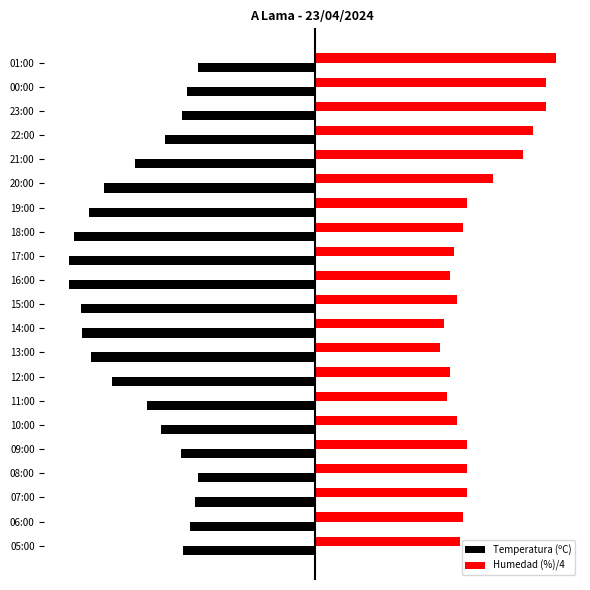

What are all the series names shown in the legend?

Temperatura (ºC), Humedad (%)/4